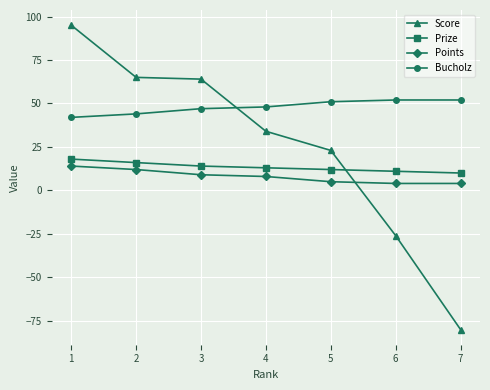

True or false: Bucholz and Score intersect in this chart.

True